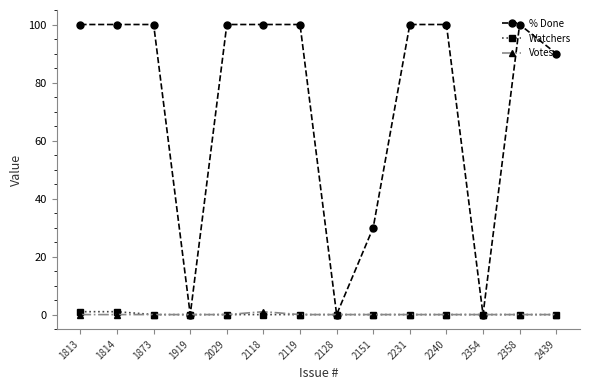

Is it true that Watchers equals 0 at 2151?

True